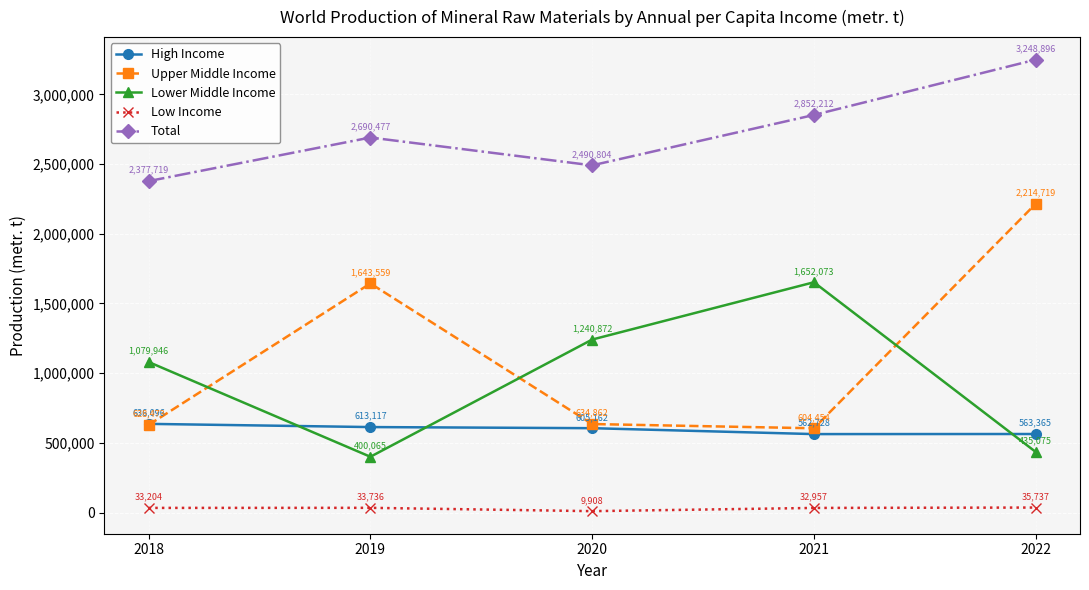

True or false: Upper Middle Income has more than 0 interior local peaks.

True